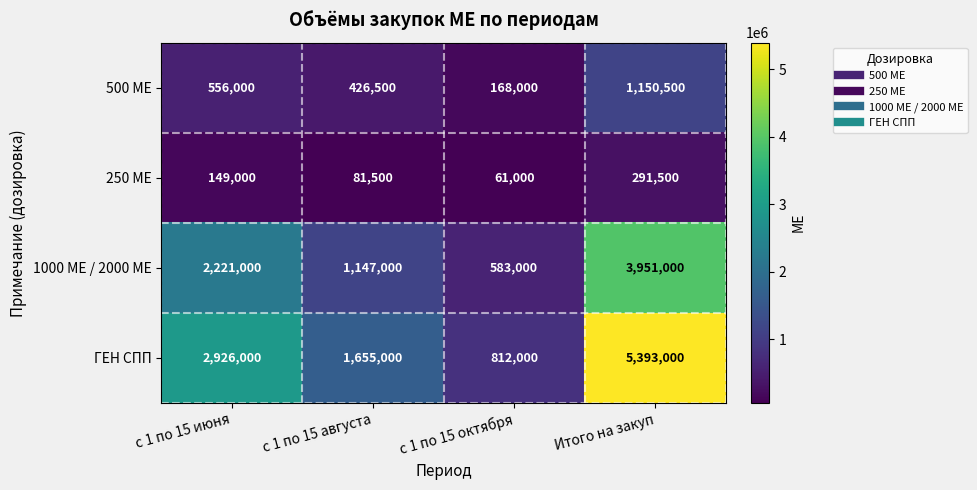

List the series in order of their overall mean, lowest first.

250 МЕ, 500 МЕ, 1000 МЕ / 2000 МЕ, ГЕН СПП